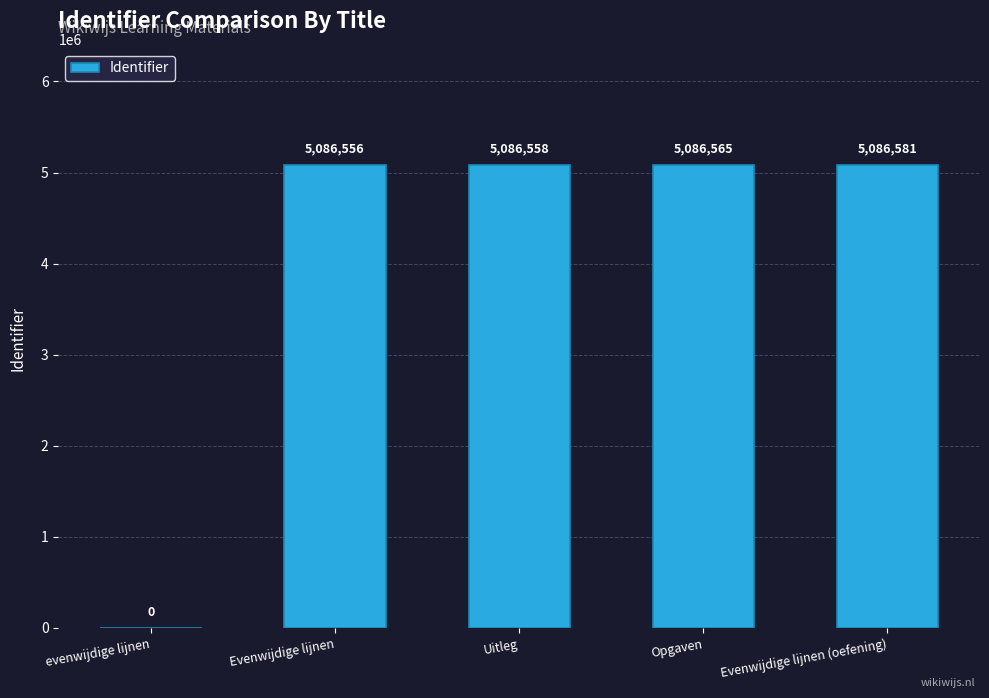

What is the maximum value shown in the chart?

5086581